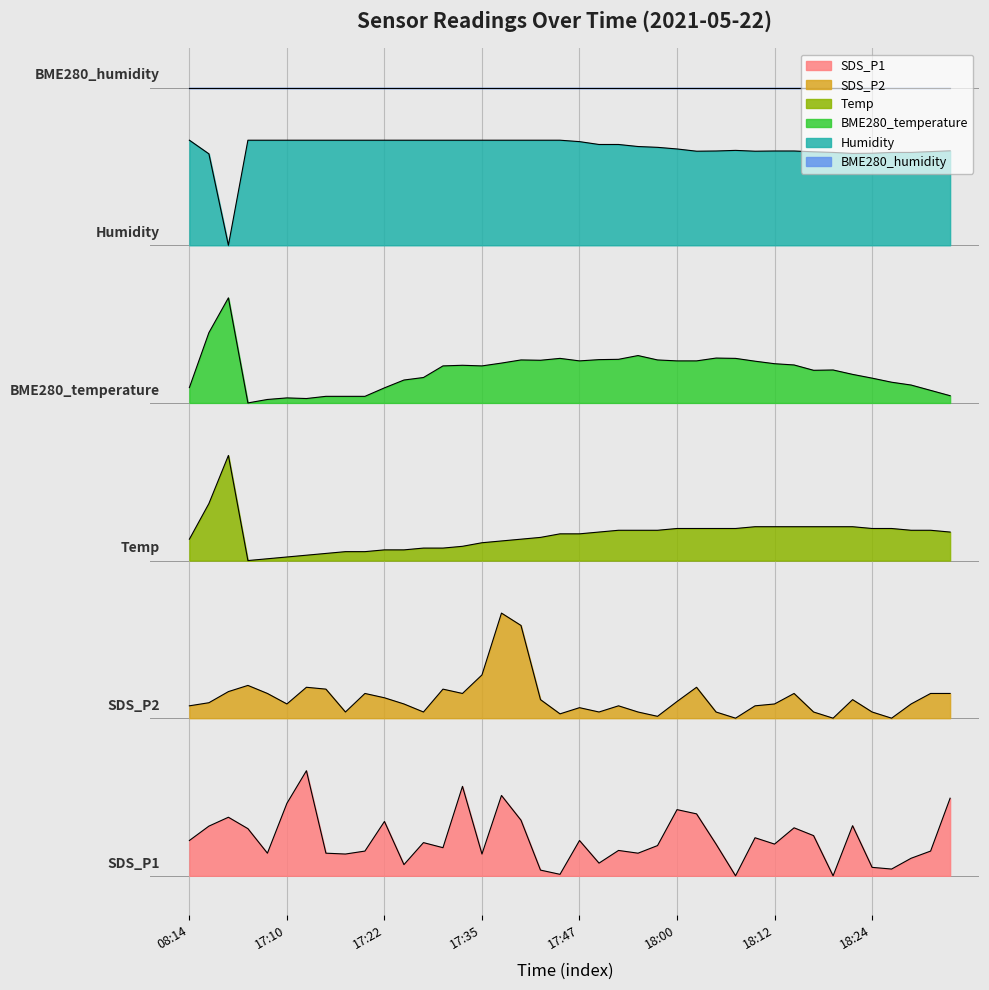

At which category does SDS_P2 reach its first local peak?

17:05